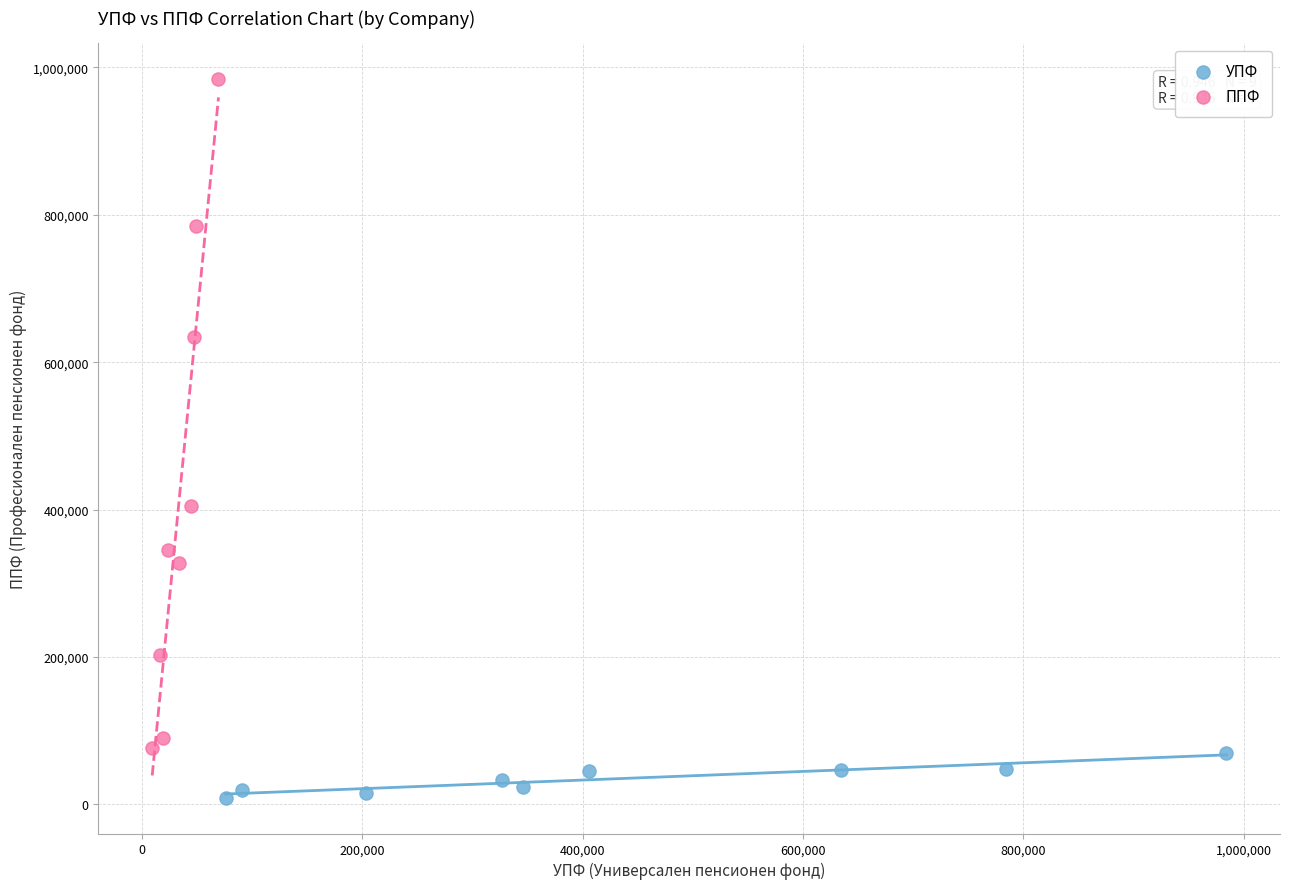

Which series contains the lowest Y value?

УПФ